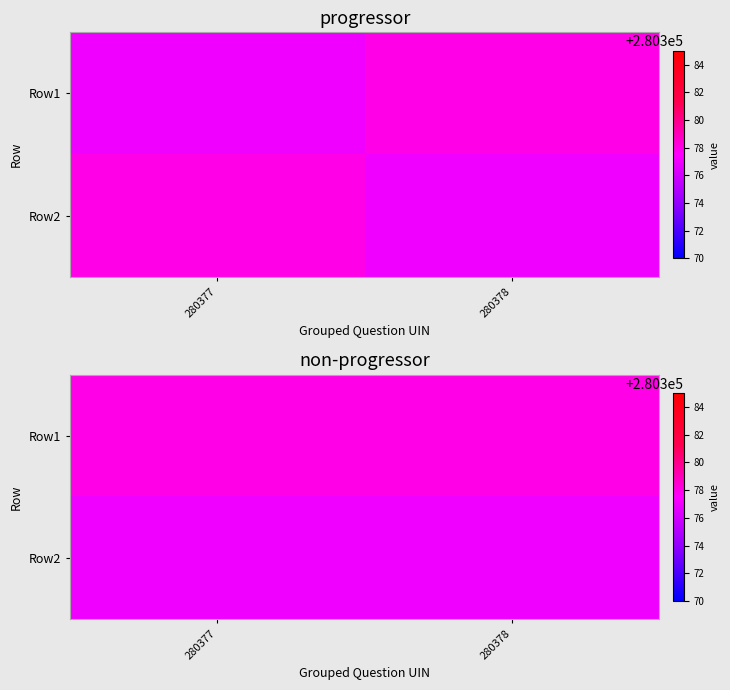

Which has a higher value, 280378 or 280377?

280378